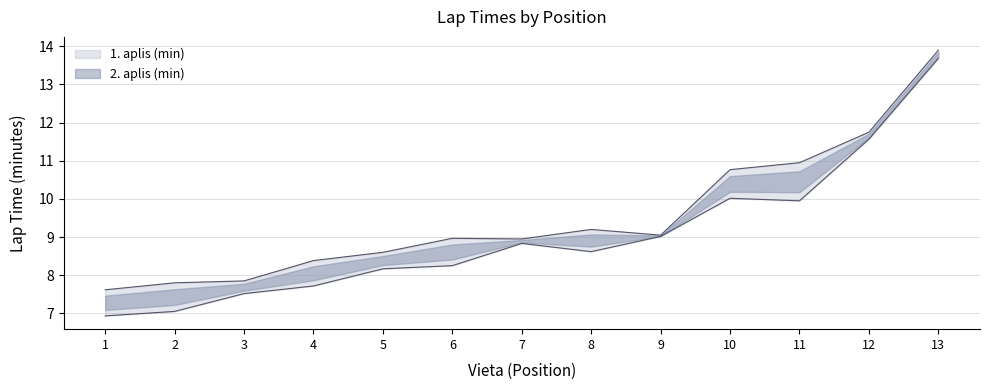

Reading right to left, transcribe all the data shown in this chart.

1. aplis (min): 13.7	11.6	9.9	10.0	9.0	8.6	8.8	8.2	8.2	7.7	7.5	7.0	6.9
2. aplis (min): 13.9	11.8	10.9	10.8	9.1	9.2	8.9	9.0	8.6	8.4	7.8	7.8	7.6